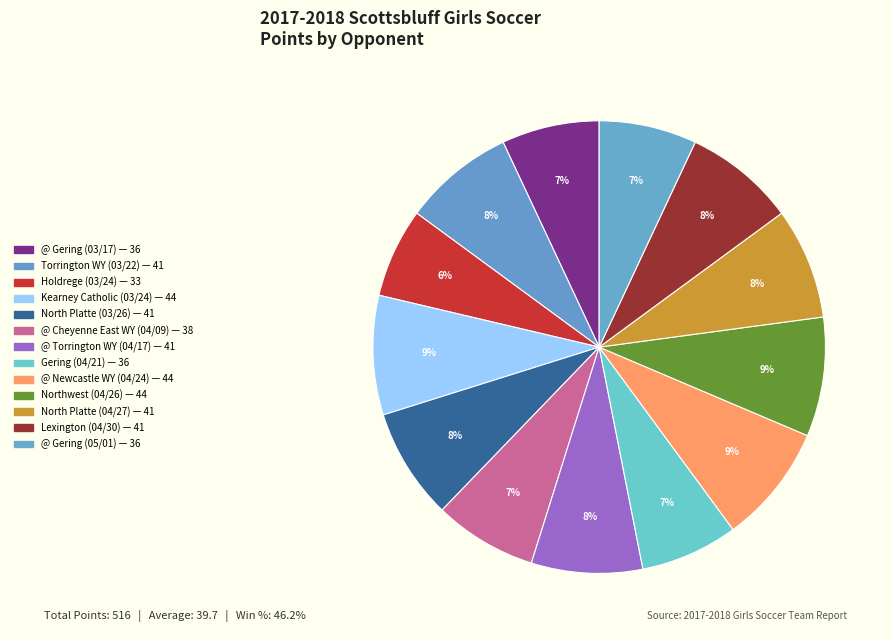

To the nearest percent, what is the difference between the @ Torrington WY (04/17) and @ Newcastle WY (04/24) slice percentages?

1%